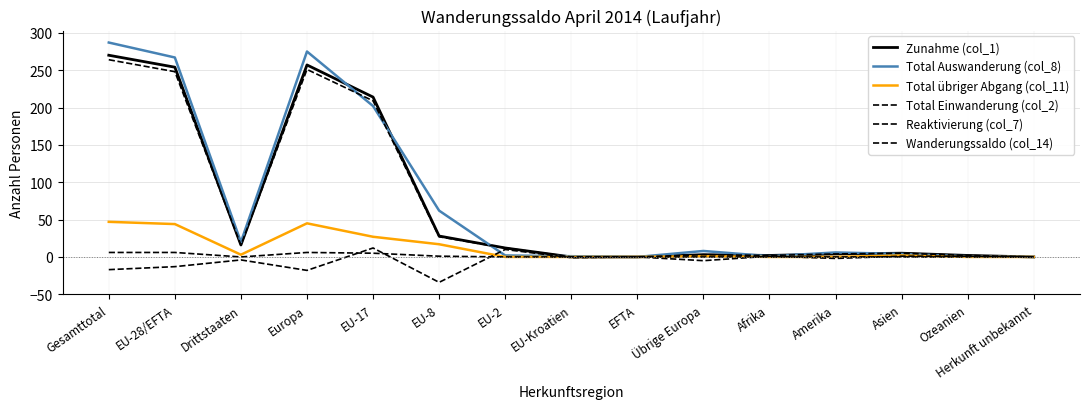

Reading left to right, extract all data points from this chart.

Zunahme (col_1): 270	254	16	257	214	28	12	0	0	3	2	4	5	2	0
Total Auswanderung (col_8): 287	267	20	275	202	62	2	1	0	8	1	6	4	1	0
Total übriger Abgang (col_11): 47	44	3	45	27	17	0	0	0	1	0	0	2	0	0
Total Einwanderung (col_2): 264	248	16	251	209	27	12	0	0	3	2	4	5	2	0
Reaktivierung (col_7): 6	6	0	6	5	1	0	0	0	0	0	0	0	0	0
Wanderungssaldo (col_14): -17	-13	-4	-18	12	-34	10	-1	0	-5	1	-2	1	1	0